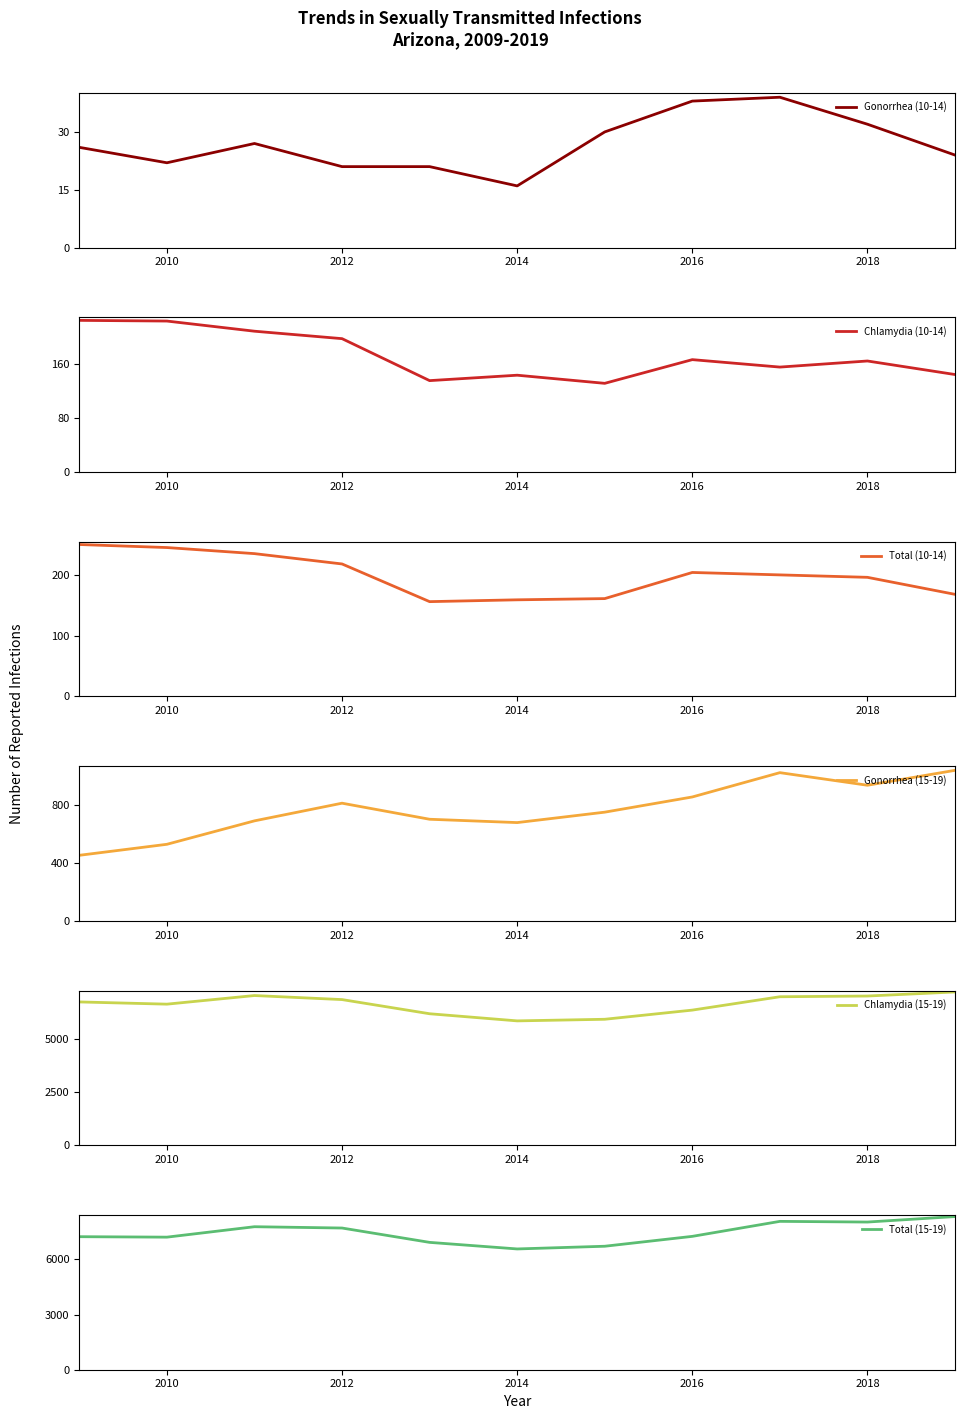

True or false: Chlamydia (10-14) and Gonorrhea (15-19) cross at least once.

False